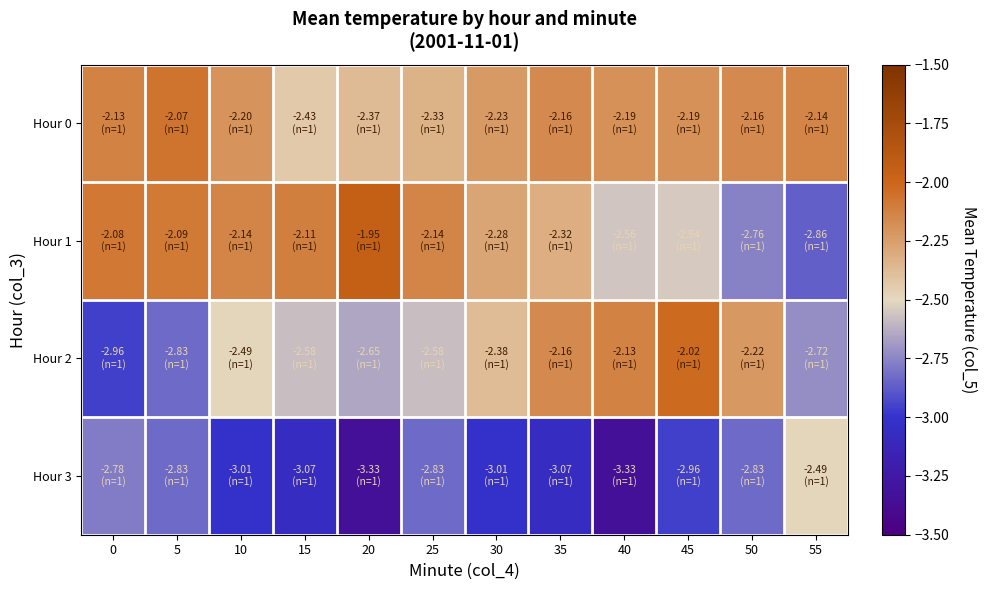

Reading left to right, list all the values displayed in this chart.

Hour 0: 0=-2.1	5=-2.1	10=-2.2	15=-2.4	20=-2.4	25=-2.3	30=-2.2	35=-2.2	40=-2.2	45=-2.2	50=-2.2	55=-2.1
Hour 1: 0=-2.1	5=-2.1	10=-2.1	15=-2.1	20=-1.9	25=-2.1	30=-2.3	35=-2.3	40=-2.6	45=-2.5	50=-2.8	55=-2.9
Hour 2: 0=-3.0	5=-2.8	10=-2.5	15=-2.6	20=-2.6	25=-2.6	30=-2.4	35=-2.2	40=-2.1	45=-2.0	50=-2.2	55=-2.7
Hour 3: 0=-2.8	5=-2.8	10=-3.0	15=-3.1	20=-3.3	25=-2.8	30=-3.0	35=-3.1	40=-3.3	45=-3.0	50=-2.8	55=-2.5